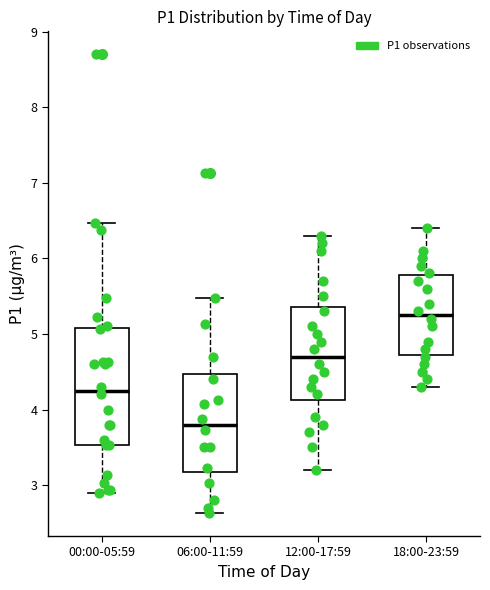

Reading left to right, transcribe this box plot: for each box, give where its median line is, the range the box spans, and where its two whiskers end, as read against the y-axis. The values are not printed on the chart, so give them approximately, as read against the axis.

00:00-05:59: median 4.3, box 3.5 to 5.1, whiskers 2.9 to 6.5
06:00-11:59: median 3.8, box 3.2 to 4.5, whiskers 2.6 to 5.5
12:00-17:59: median 4.7, box 4.1 to 5.4, whiskers 3.2 to 6.3
18:00-23:59: median 5.3, box 4.7 to 5.8, whiskers 4.3 to 6.4